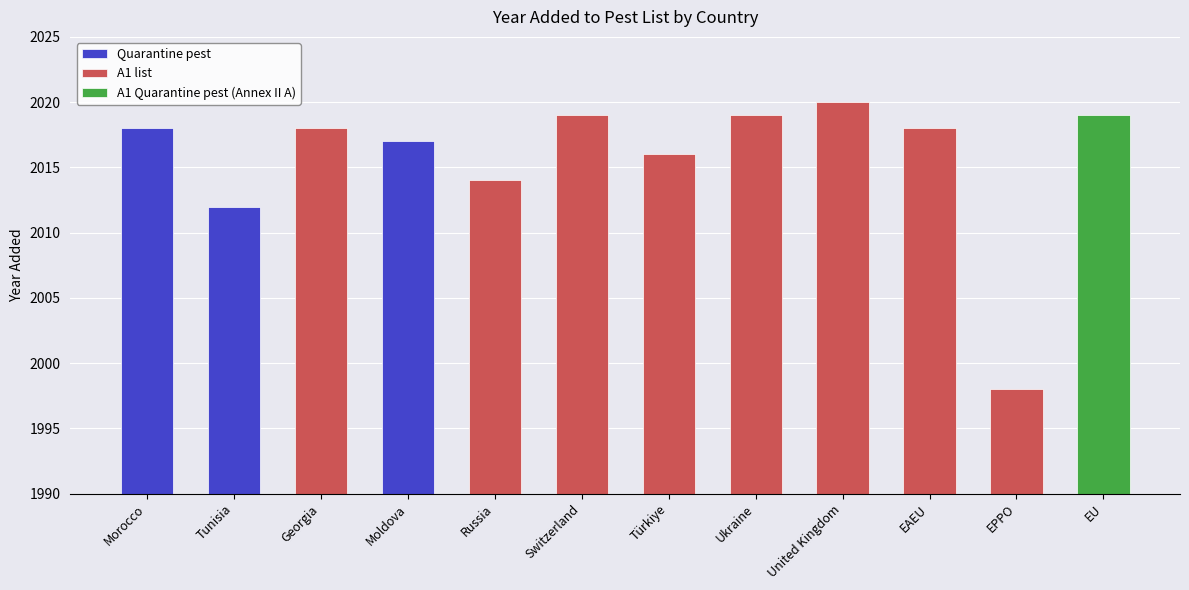

At which label is the value closest to 2009?

Tunisia